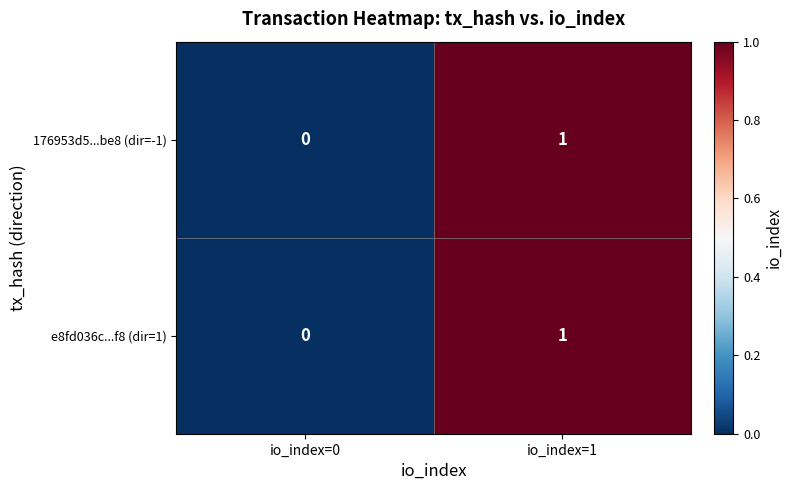

Reading left to right, what are all the values shown in this chart?

176953d5...be8 (dir=-1): io_index=0=0	io_index=1=1
e8fd036c...f8 (dir=1): io_index=0=0	io_index=1=1